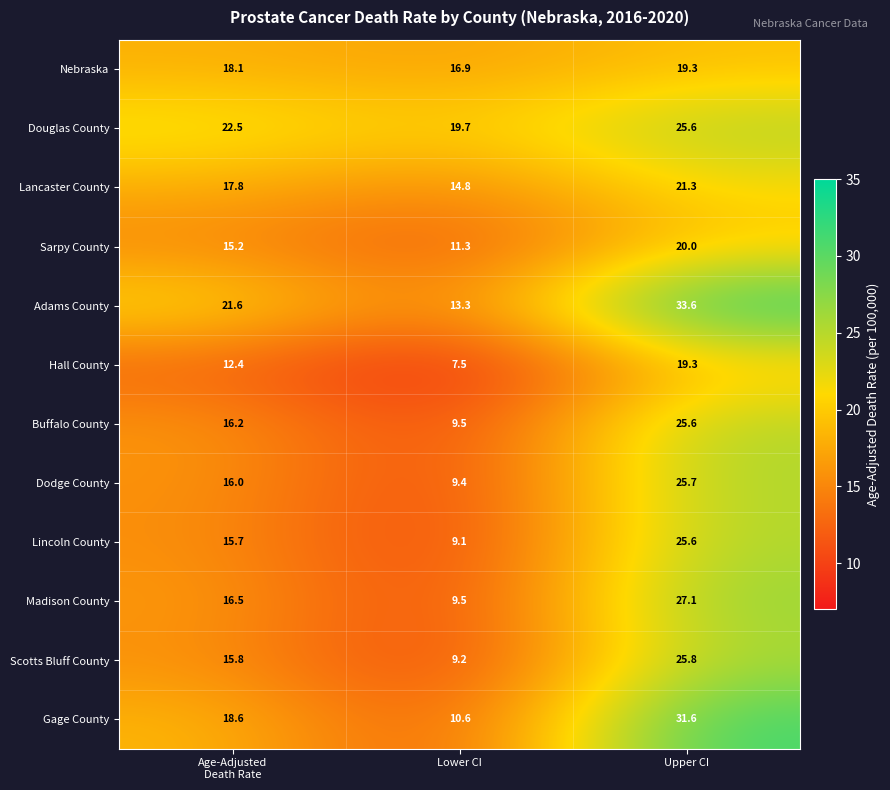

The value of Lincoln County at Lower CI is 9.1. True or false?

True